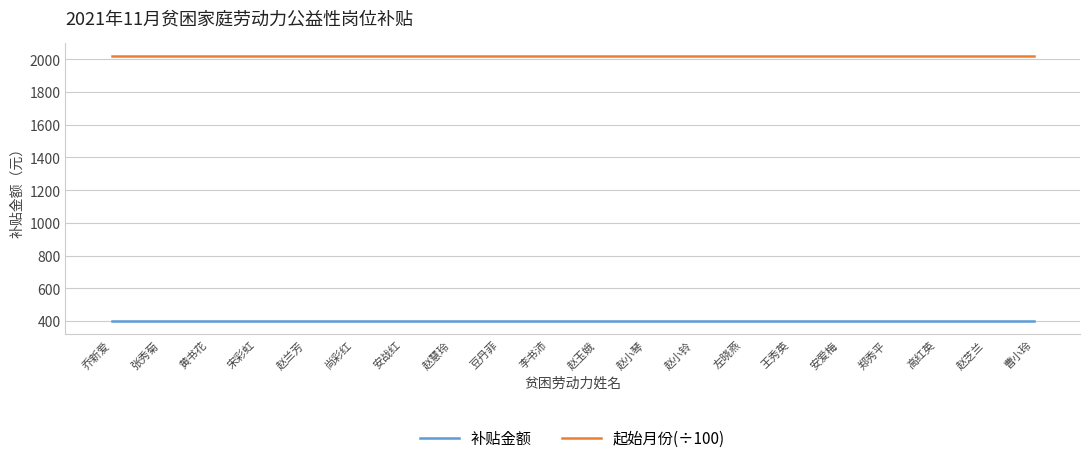

Rank the series by their maximum value, from highest to lowest.

起始月份(÷100), 补贴金额